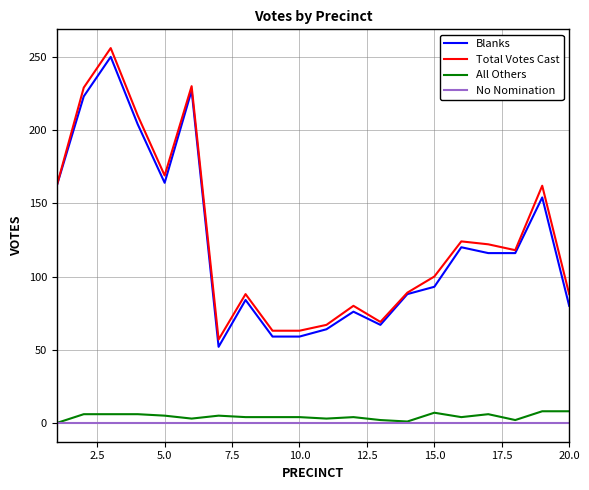

In Total Votes Cast, how many points are higher than both neighbors (excluding endpoints)?

6